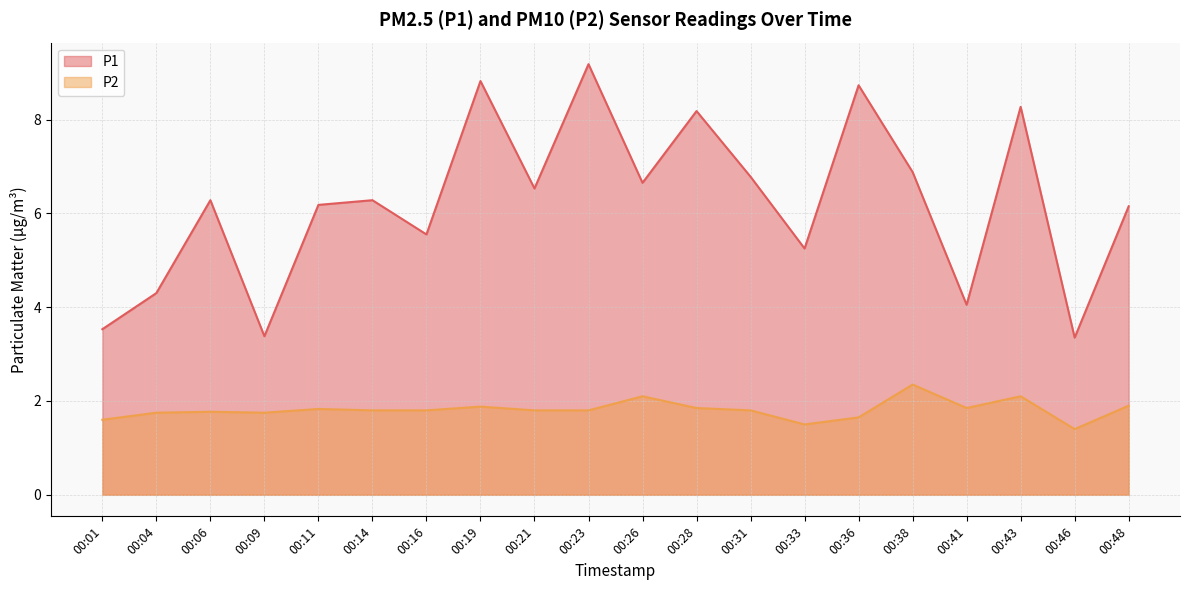

List the series in order of their overall mean, lowest first.

P2, P1